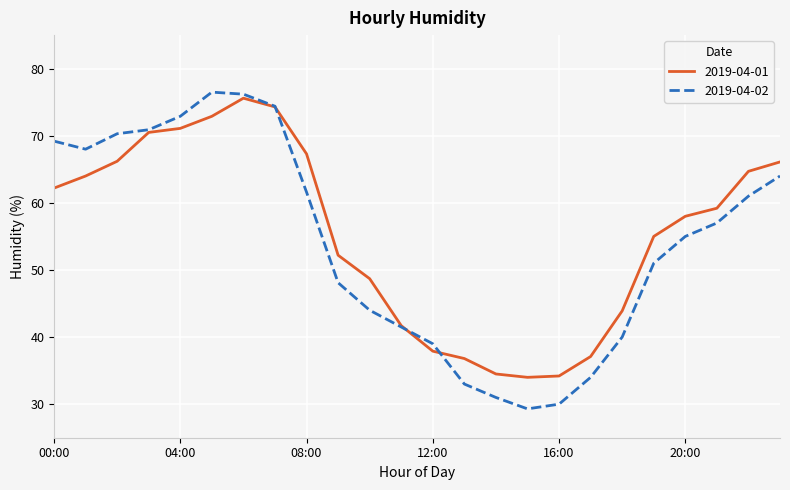

Which series has the widest spread of values?

2019-04-02